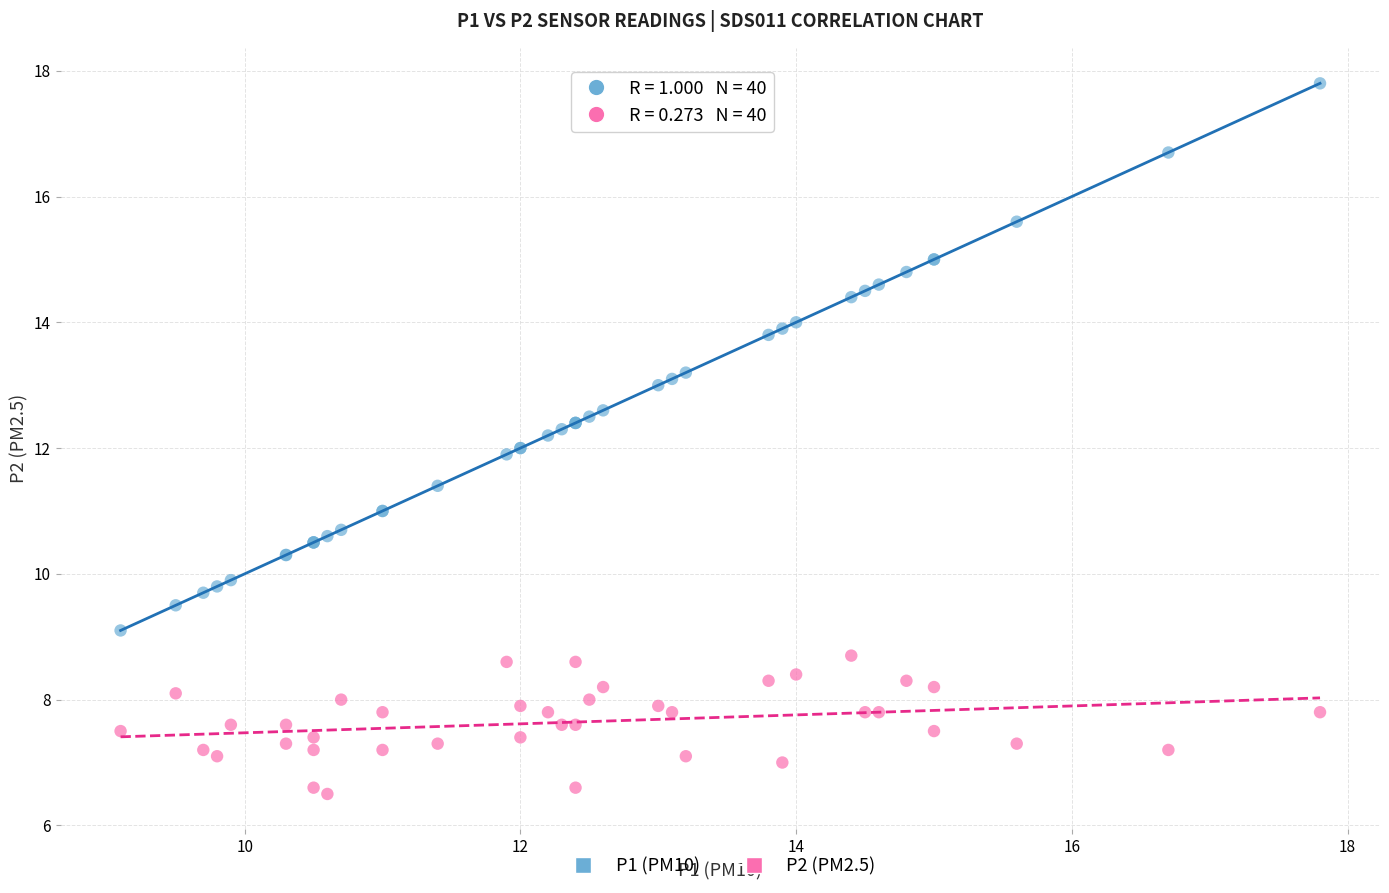

What are all the series names shown in the legend?

P1 (PM10), P2 (PM2.5)